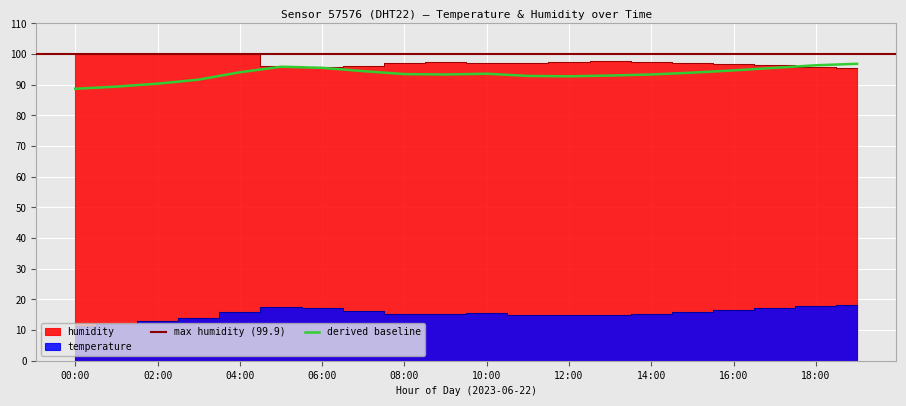

Reading left to right, what are all the values shown in this chart?

temperature: 00:00=11.4	01:00=12.0	02:00=12.8	03:00=13.9	04:00=15.9	05:00=17.4	06:00=17.1	07:00=16.2	08:00=15.4	09:00=15.3	10:00=15.5	11:00=14.9	12:00=14.8	13:00=15.0	14:00=15.3	15:00=15.8	16:00=16.4	17:00=17.1	18:00=17.8	19:00=18.2
humidity: 00:00=99.9	01:00=99.9	02:00=99.9	03:00=99.9	04:00=99.9	05:00=96.1	06:00=95.7	07:00=96.2	08:00=97.0	09:00=97.4	10:00=97.0	11:00=97.2	12:00=97.5	13:00=97.7	14:00=97.5	15:00=97.2	16:00=96.8	17:00=96.3	18:00=95.9	19:00=95.5